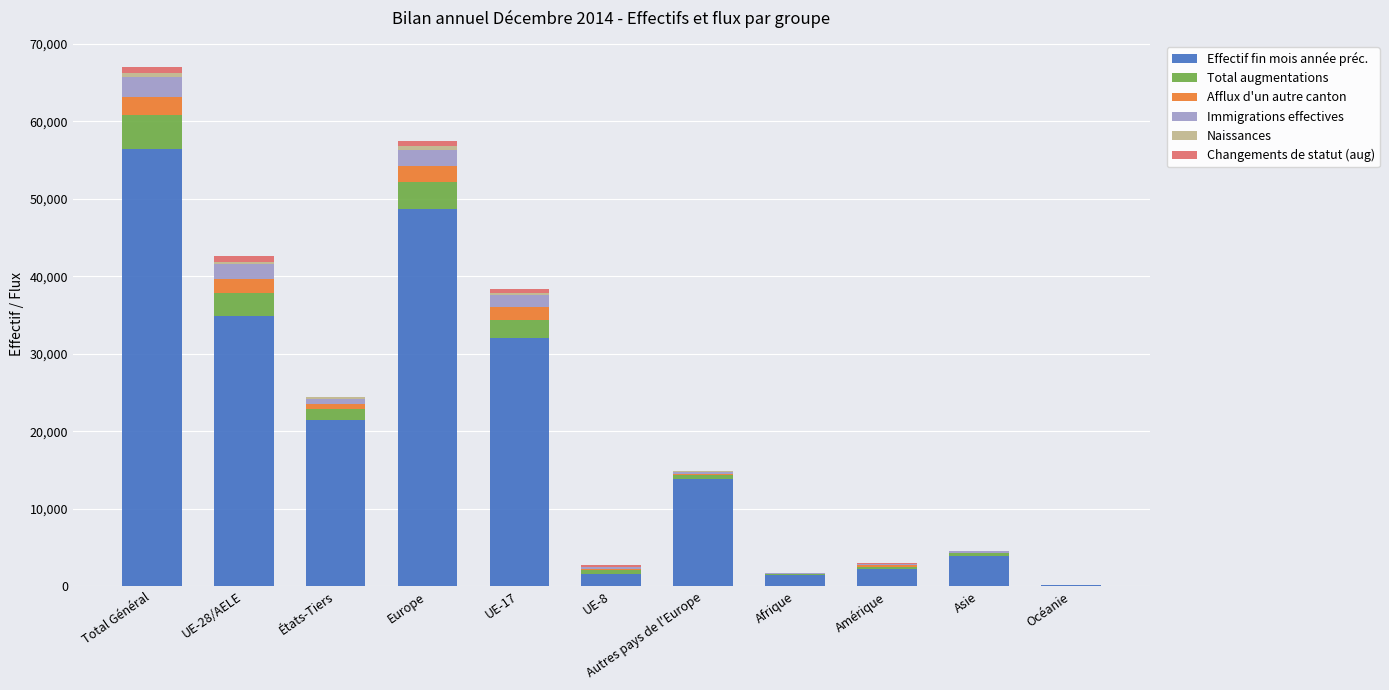

The value of Effectif fin mois année préc. at États-Tiers is 21523. True or false?

True